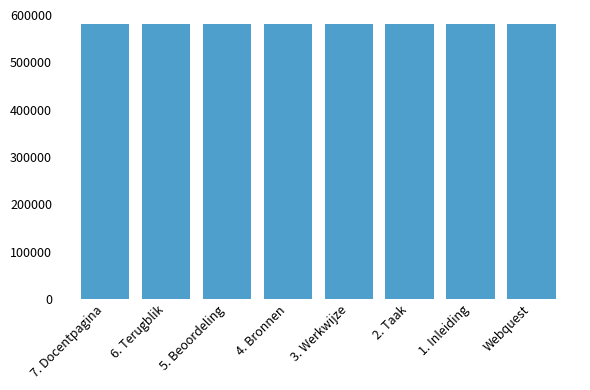

How many series are shown in this chart?

1